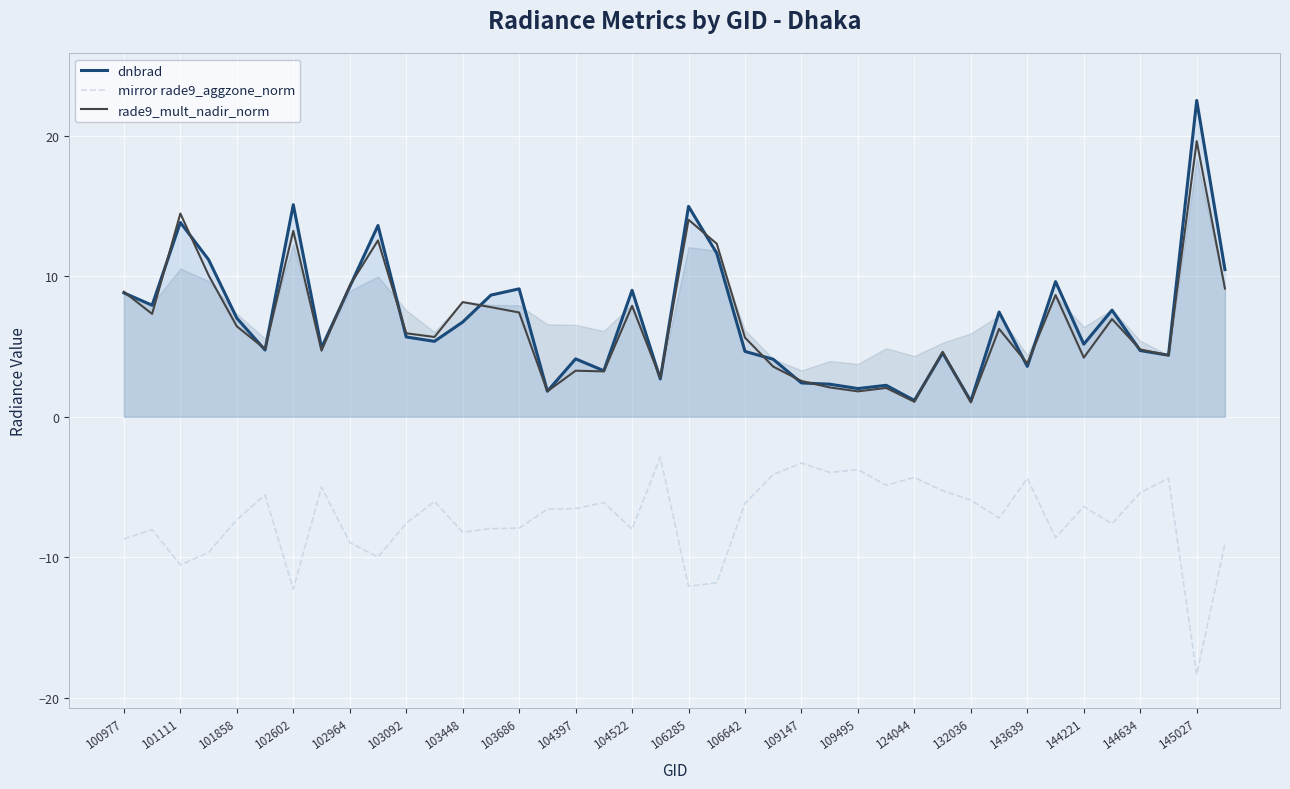

True or false: dnbrad and mirror rade9_aggzone_norm intersect in this chart.

False